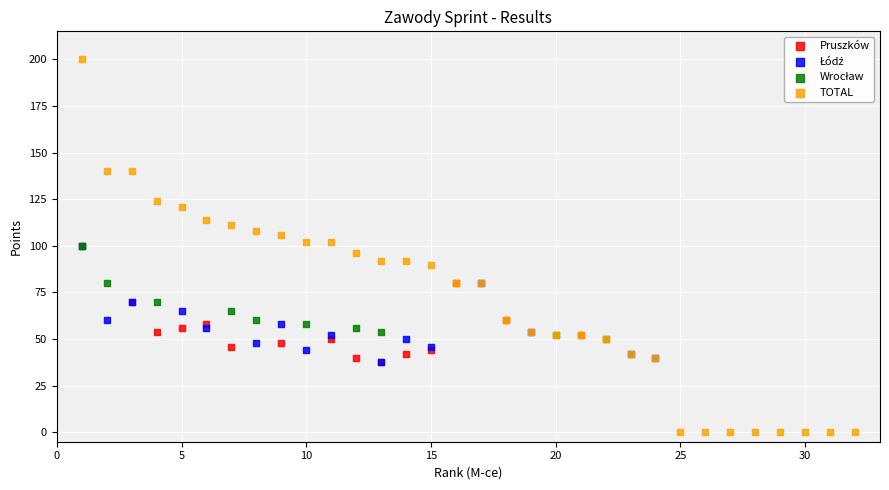

Which series reaches the minimum Y coordinate?

TOTAL